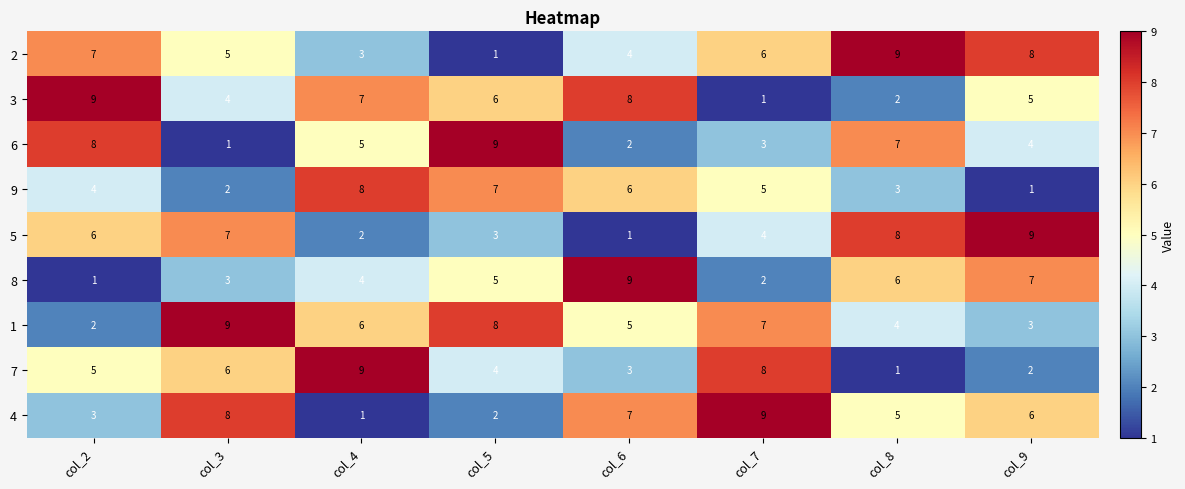

Which series changed the most between col_4 and col_5?

7